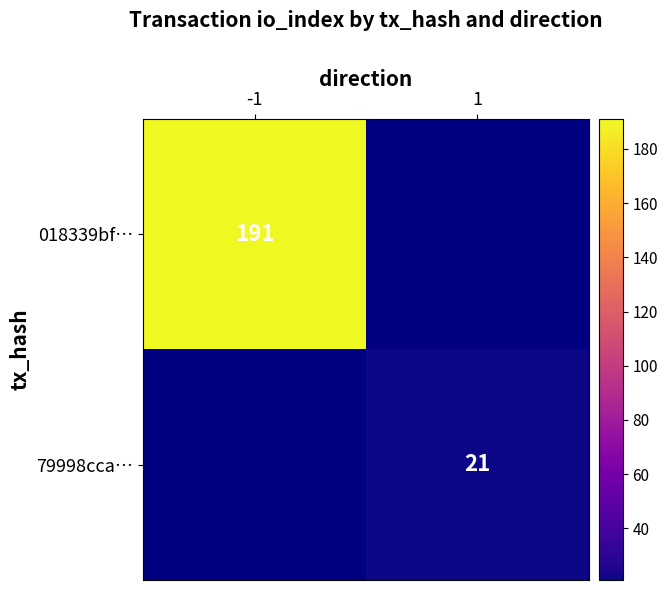

True or false: 79998cca… has a value of 7 at 1.

False